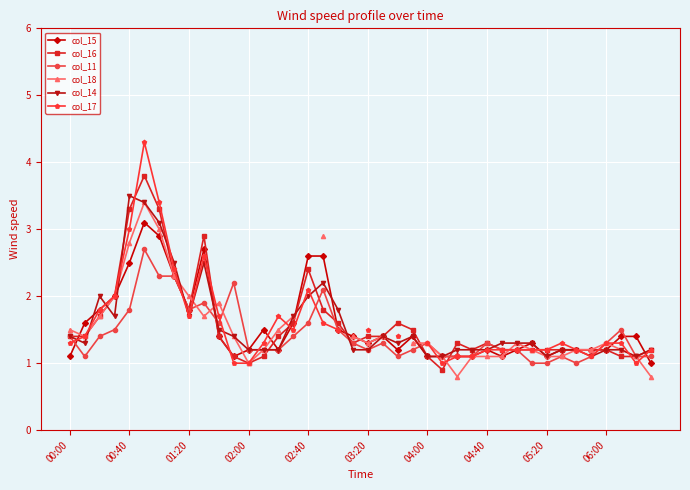

At how many categories does at least one series exceed 2?

8